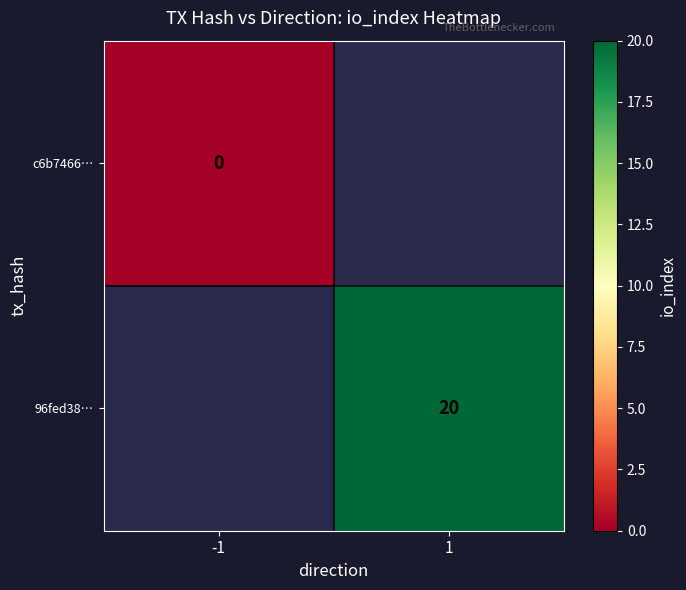

Which series has the widest spread of values?

c6b7466…